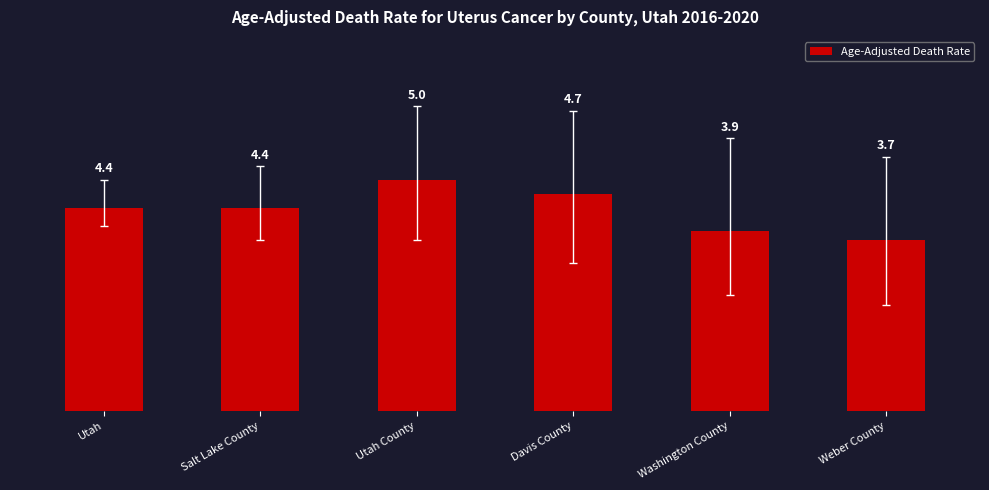

Which has a higher value, Davis County or Salt Lake County?

Davis County